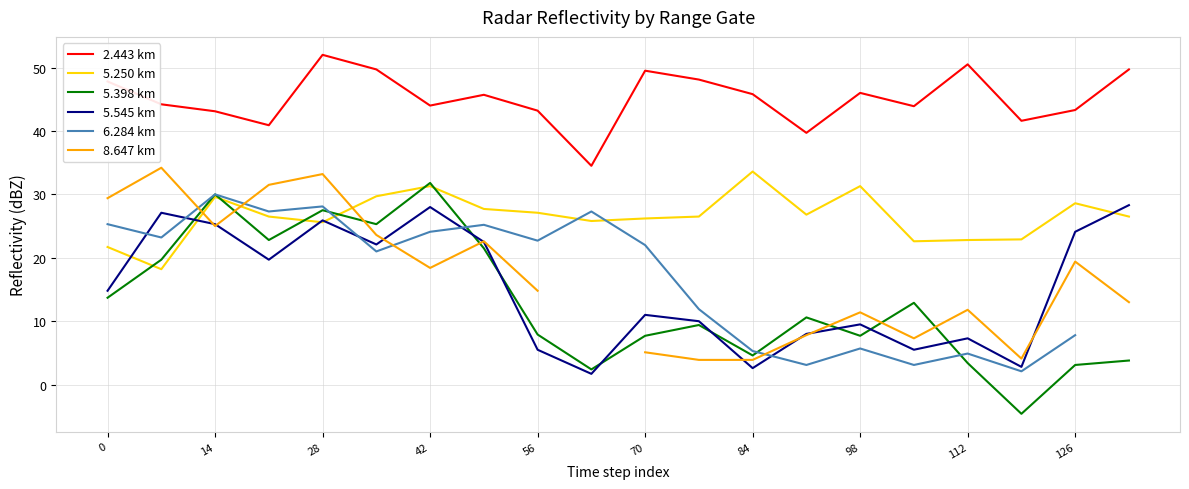

What is the difference between the 5.545 km values at 0 and 42?

13.2